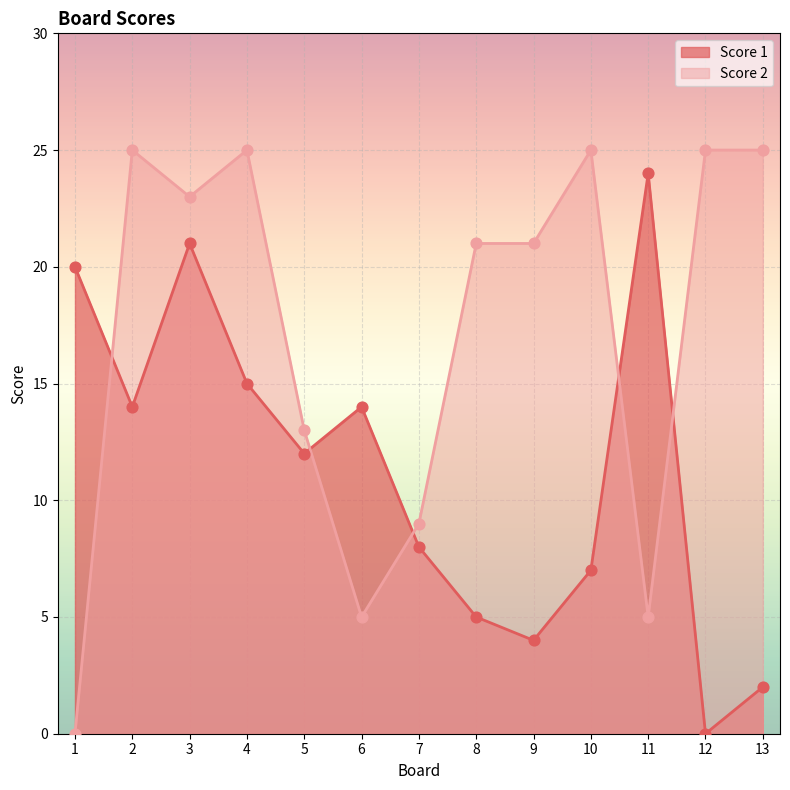

Which series has the largest Y range (max minus min)?

Score 2